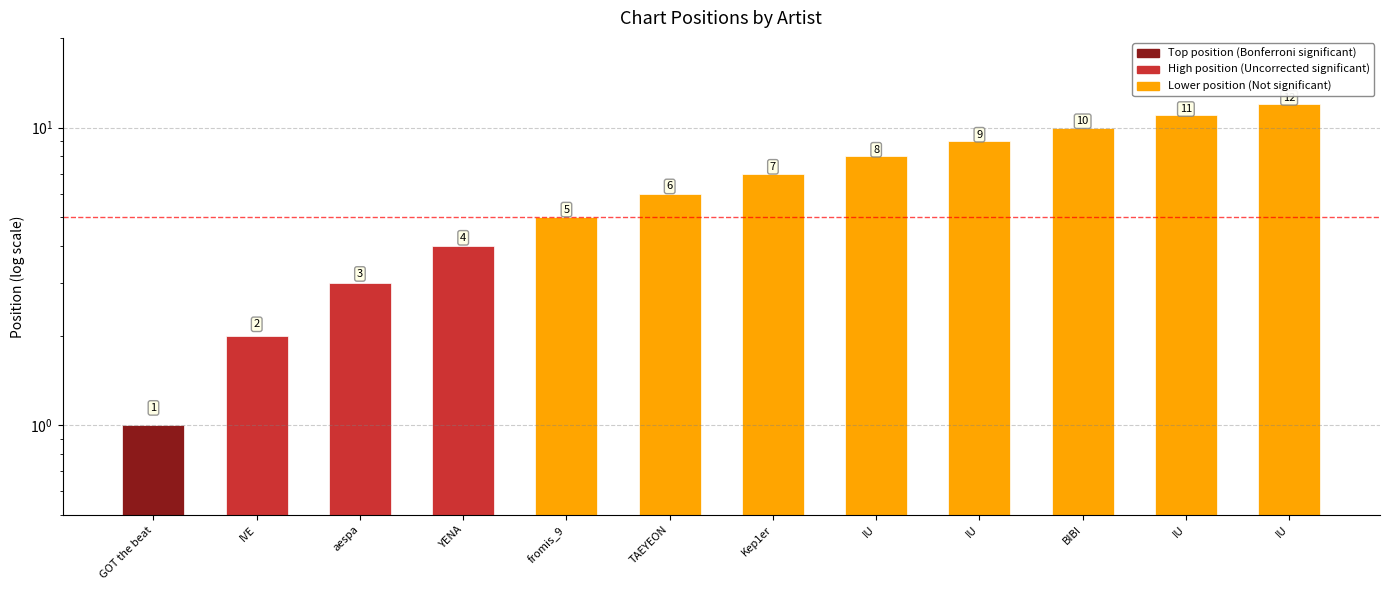

What value does the data have at YENA?

4